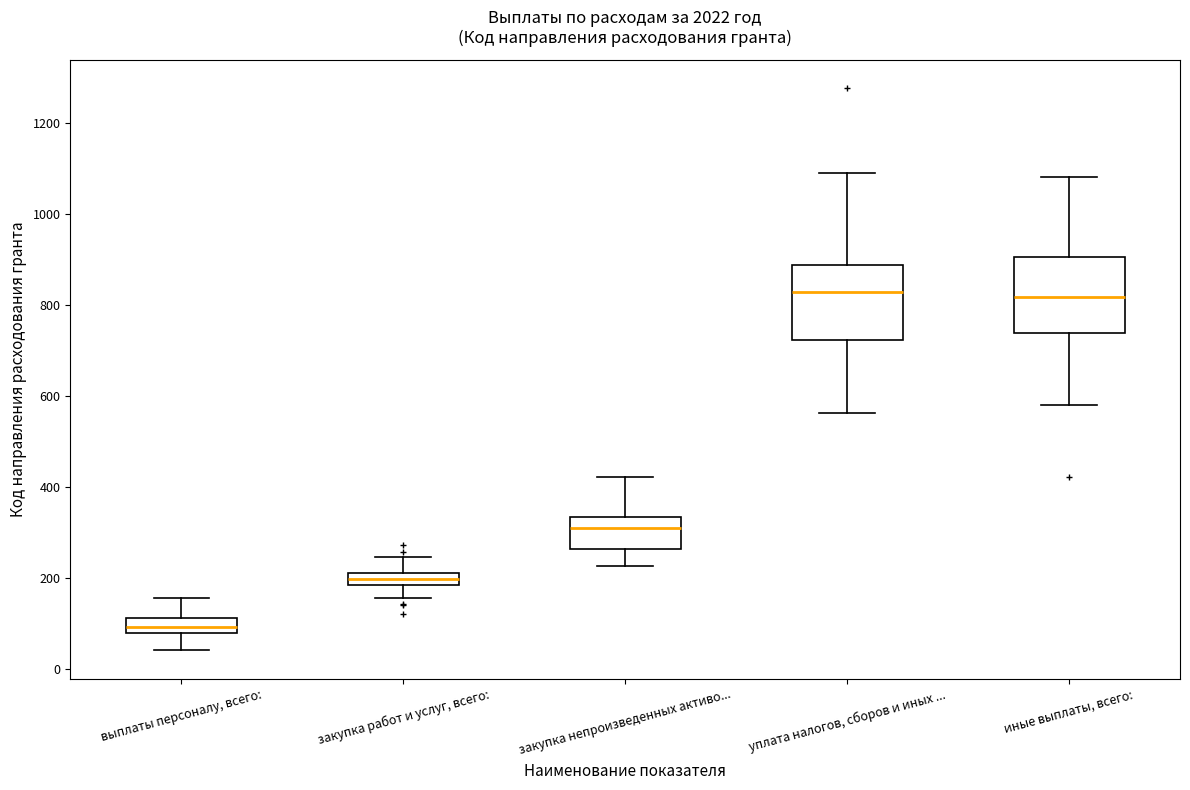

Where does the upper whisker of the box for уплата налогов, сборов и иных ... end on the y-axis? The values are not printed on the chart, so give them approximately, as read against the axis.

1100